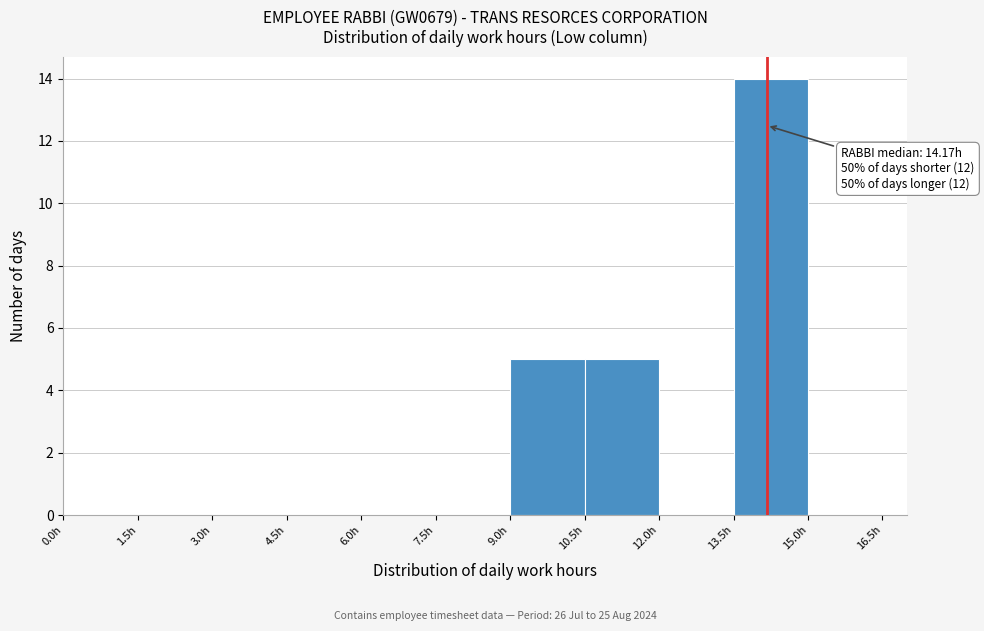

Over which range of the x-axis is the bar tallest?

13.5 to 15.0